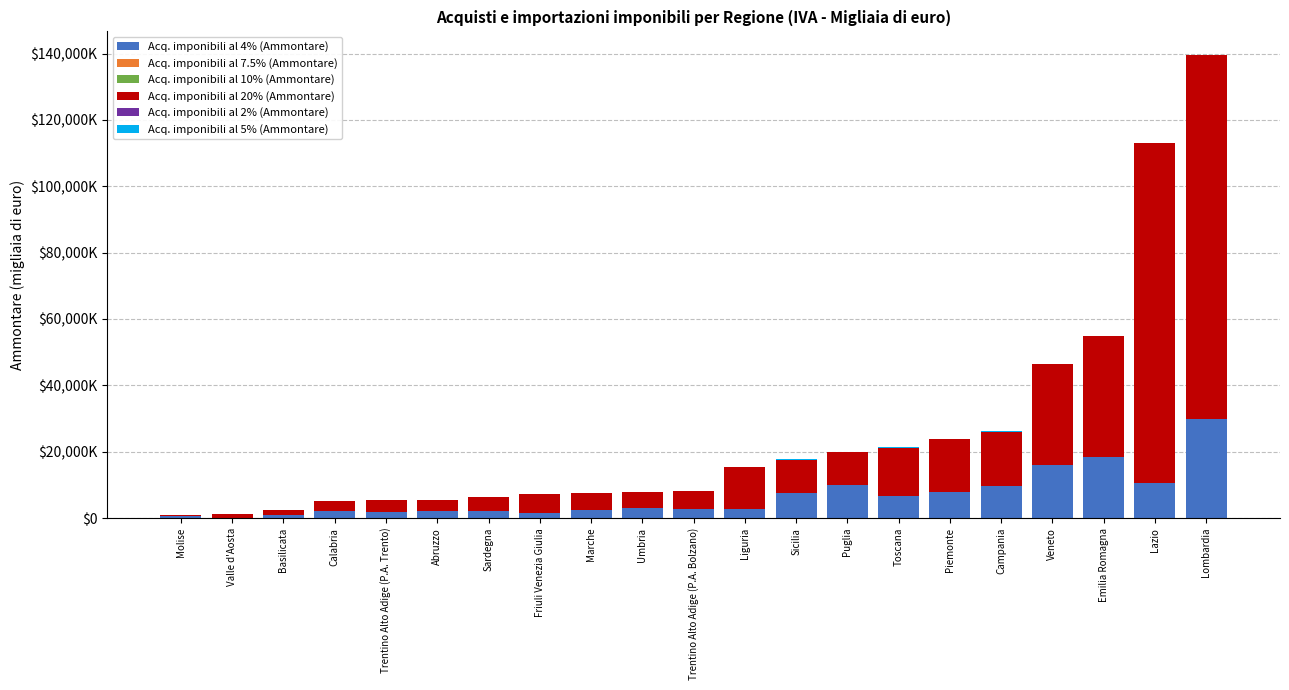

Are the bars grouped side by side (vs. stacked)?

No